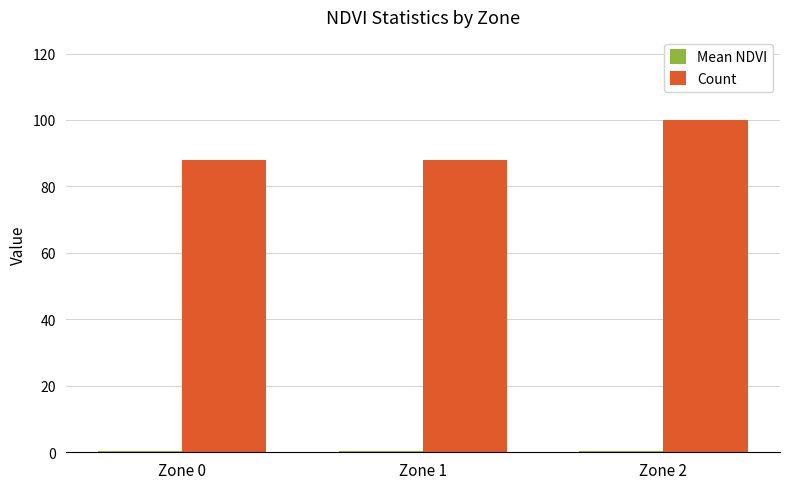

What is the lowest value of the Count series?

88.0